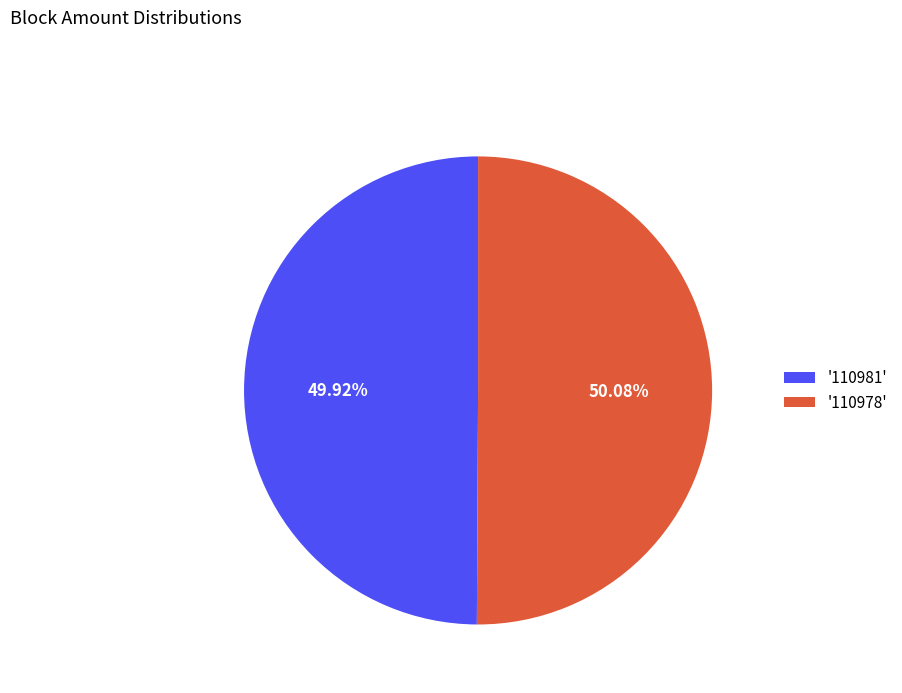

Count the number of slices in the pie.

2